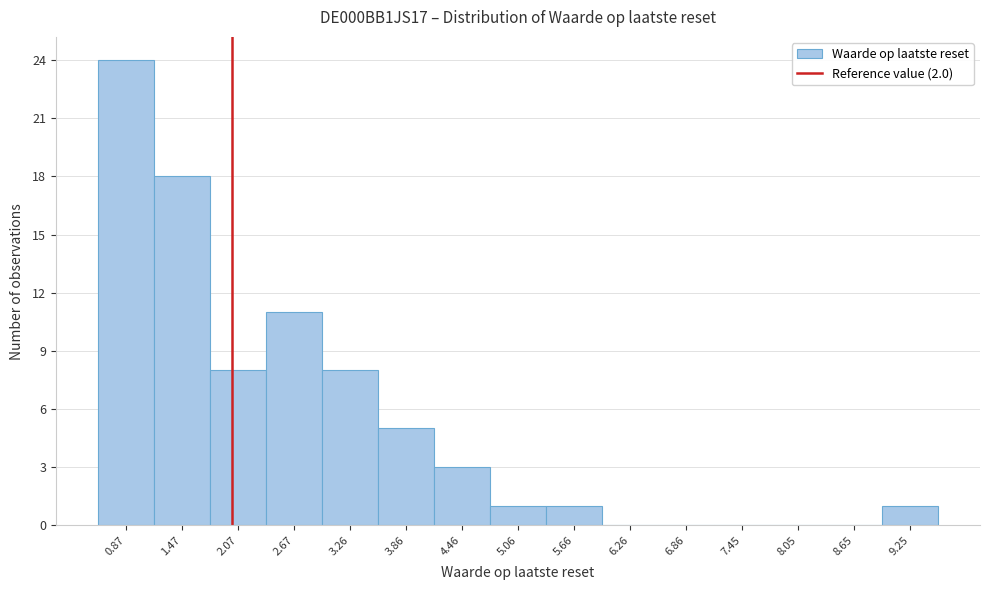

Which range on the x-axis has the tallest bar?

0.6 to 1.2